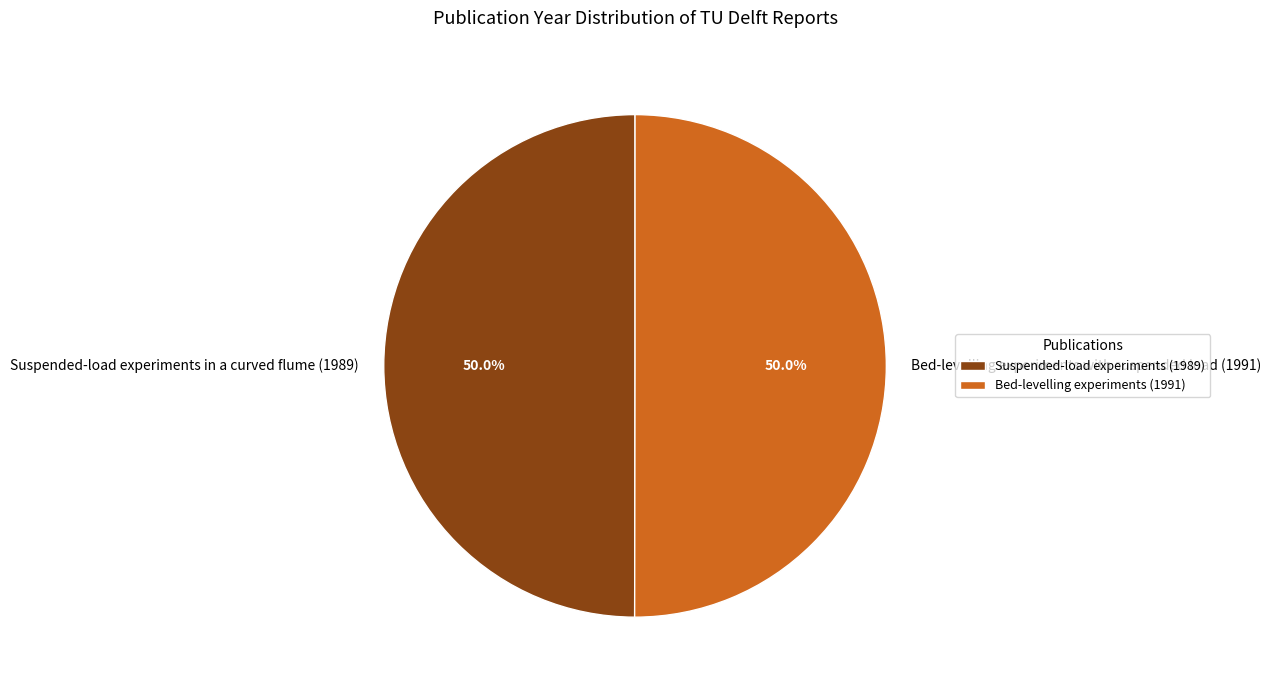

How much of the chart is everything except Bed-levelling experiments with suspended load (1991)?

50.0%